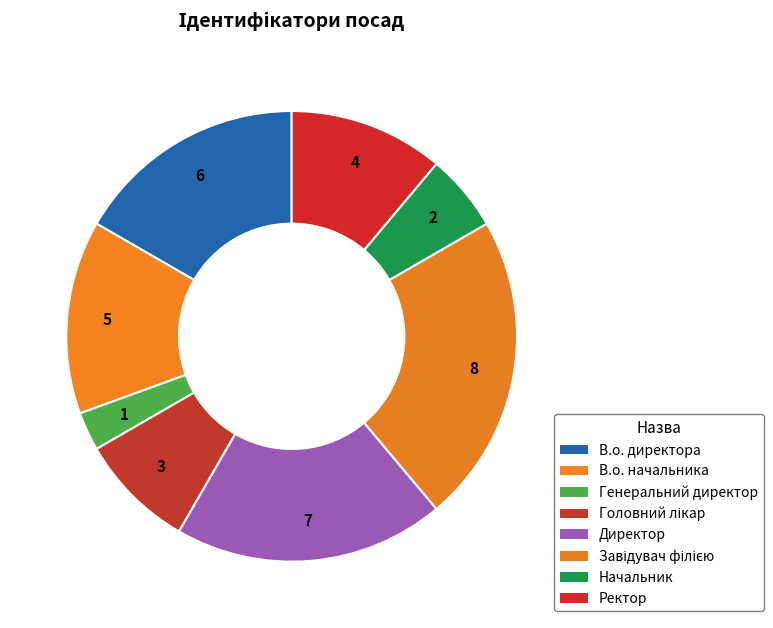

Does Директор account for over 50% of the chart?

No